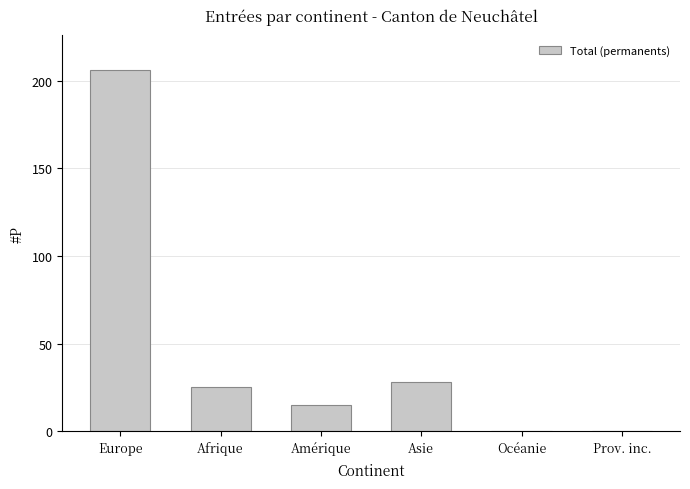

Are the bars horizontal?

No